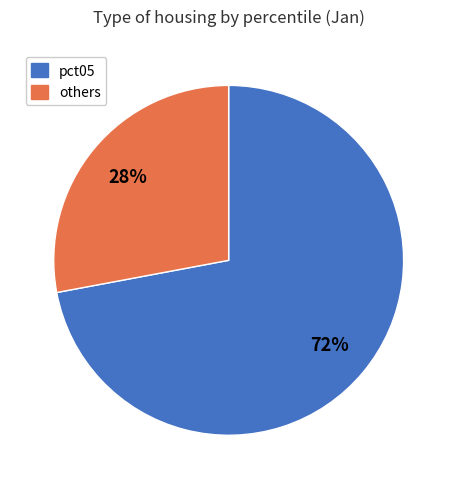

To the nearest percent, what is the difference between the largest and smallest slice percentages?

44%